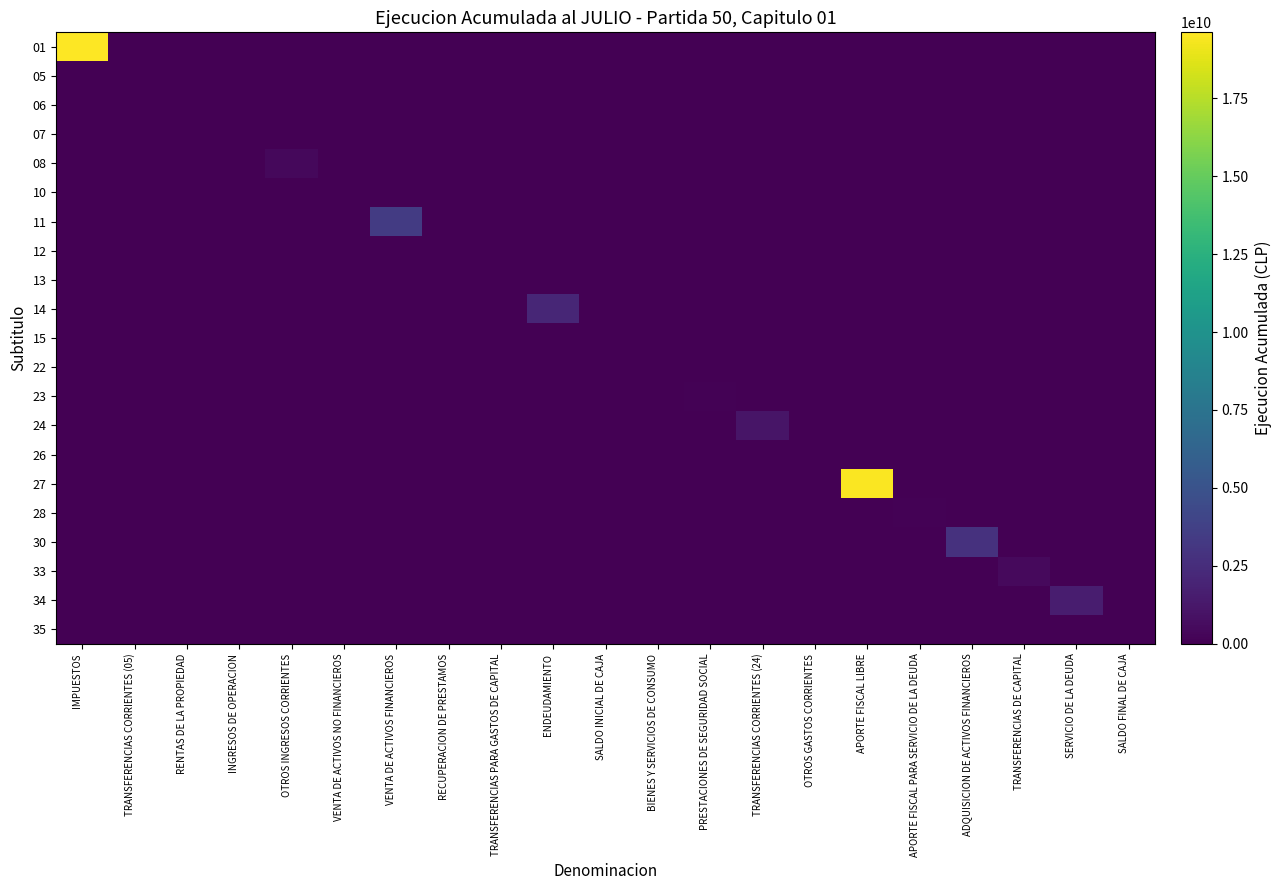

Between ENDEUDAMIENTO and BIENES Y SERVICIOS DE CONSUMO, which is larger?

ENDEUDAMIENTO